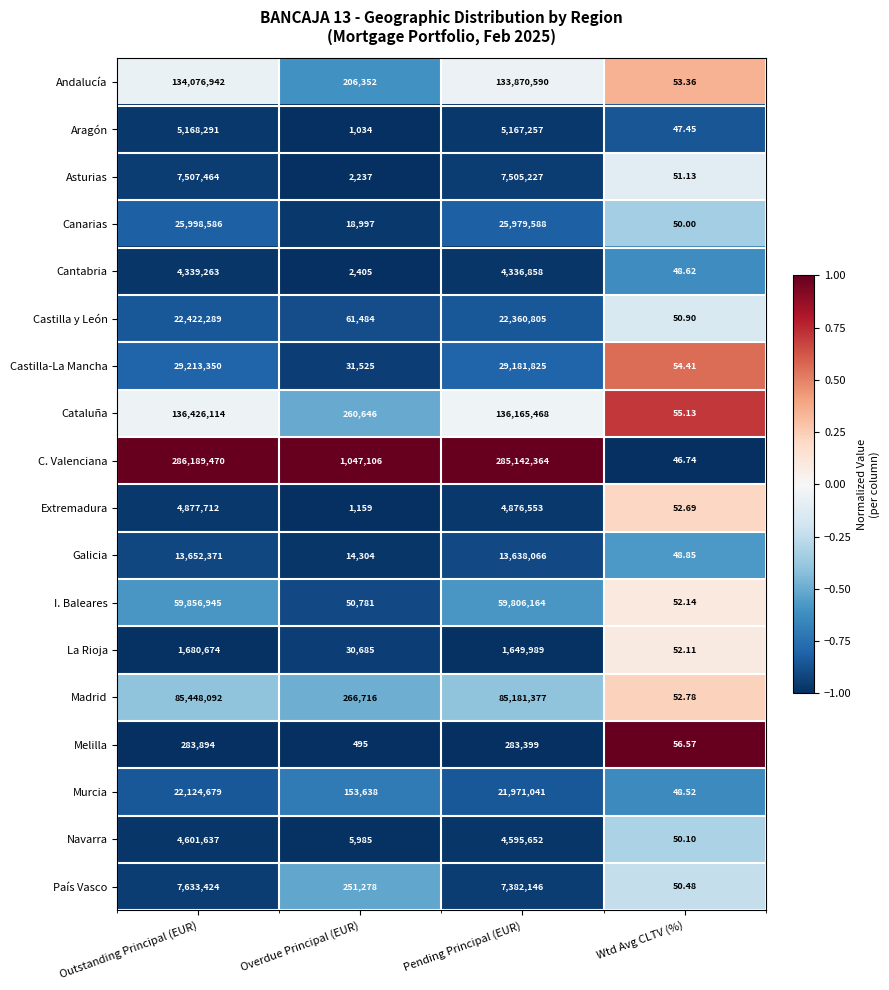

Which series has the widest spread of values?

C. Valenciana